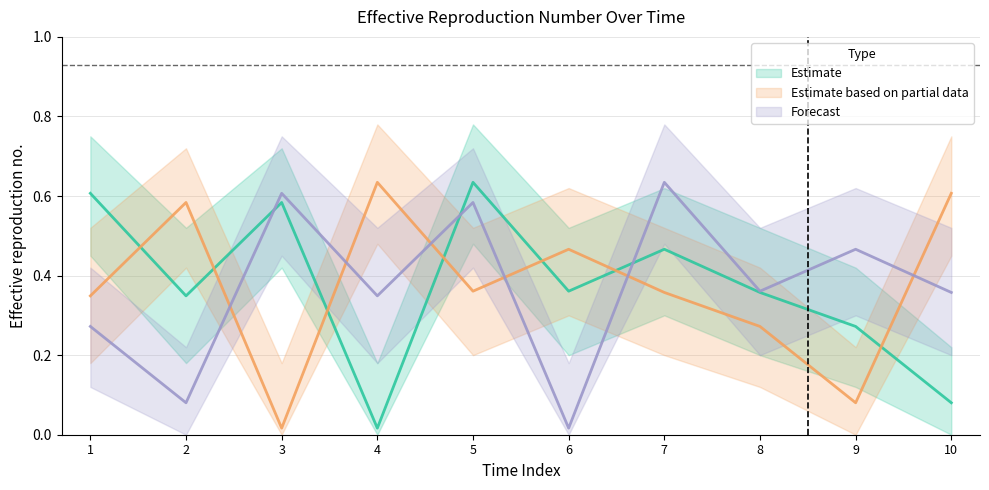

Where do Estimate and Estimate based on partial data first cross each other?

1 and 2